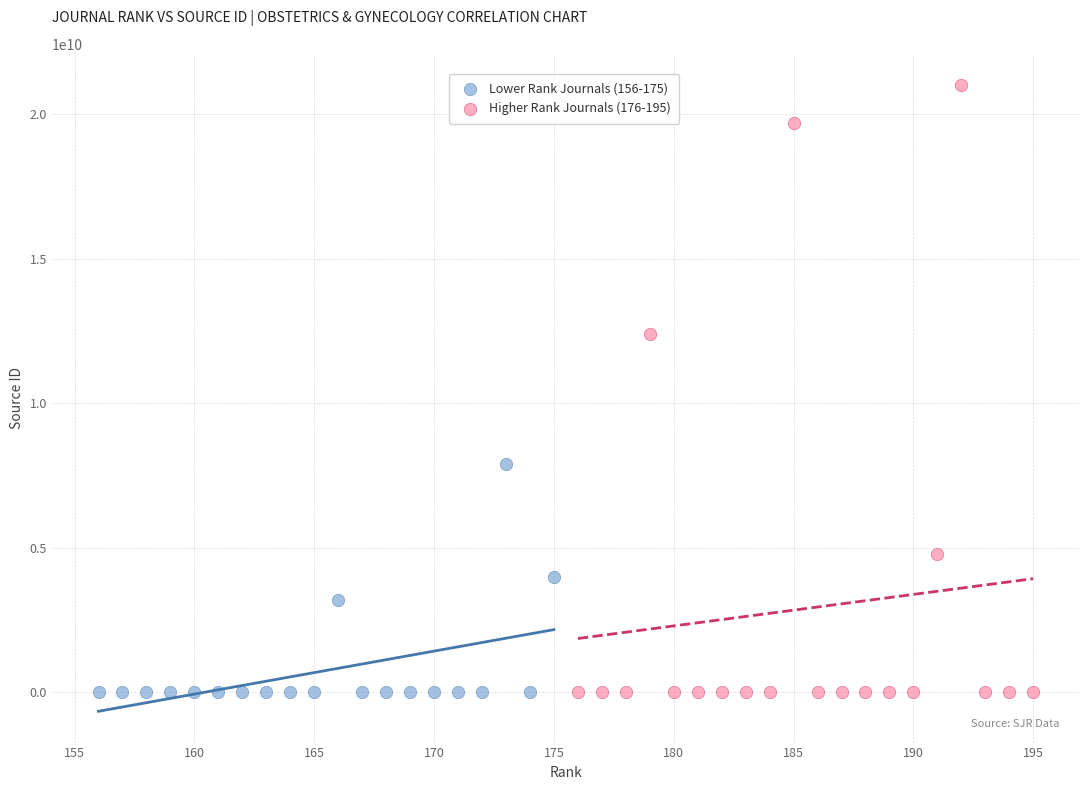

What are all the series names shown in the legend?

Lower Rank Journals (156-175), Higher Rank Journals (176-195)